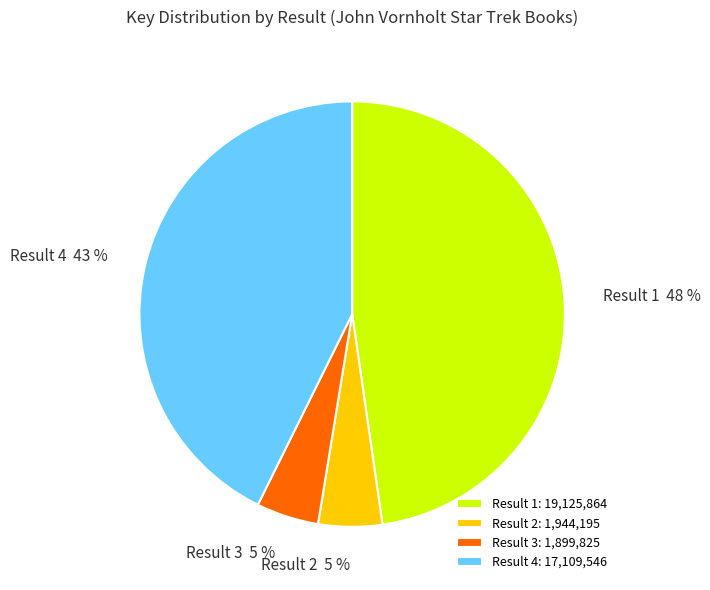

Approximately how many times larger is the value at Result 3 compared to Result 2?

1.0